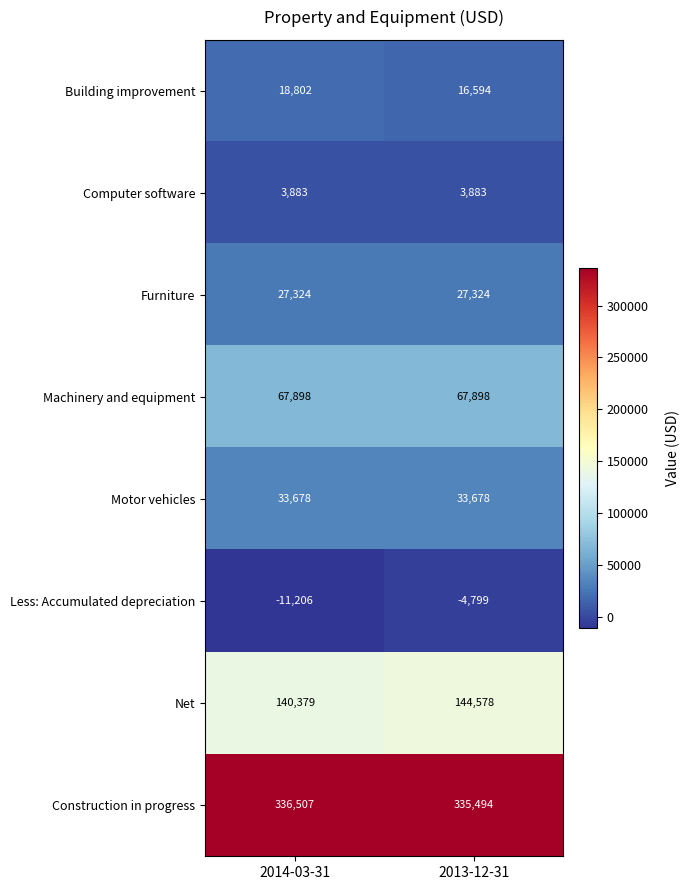

Which series changed the most between 2014-03-31 and 2013-12-31?

Less: Accumulated depreciation